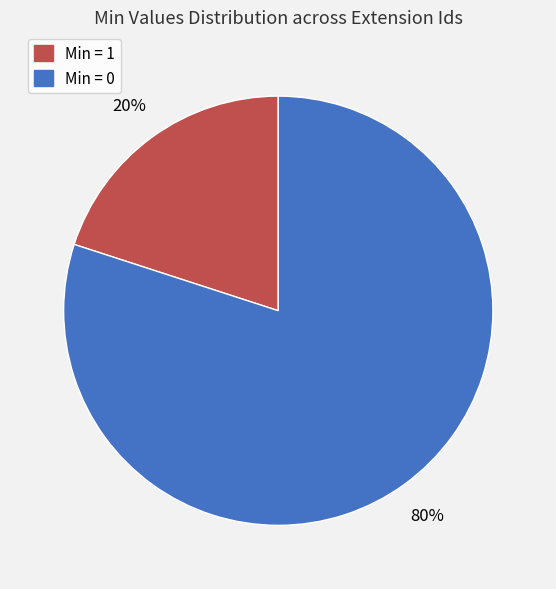

Is there any slice that represents more than half of the pie?

Yes